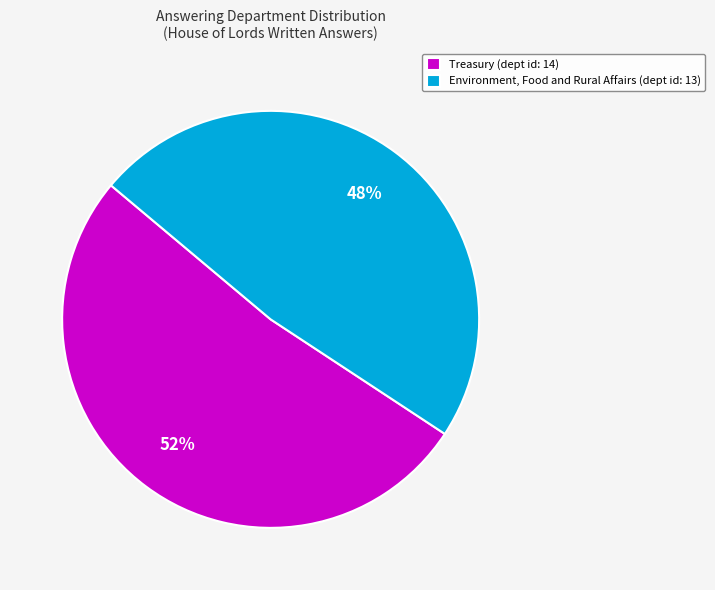

To the nearest percent, what is the difference between the Environment, Food and Rural Affairs and Treasury slice percentages?

4%